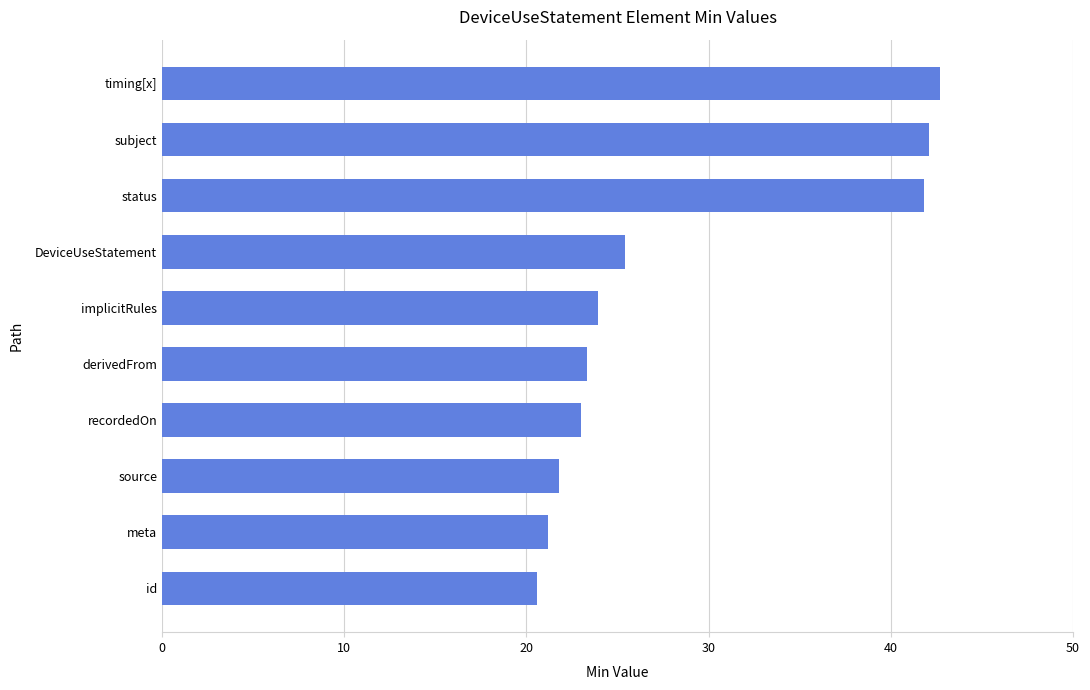

What is the difference between the values at DeviceUseStatement and source?

3.6